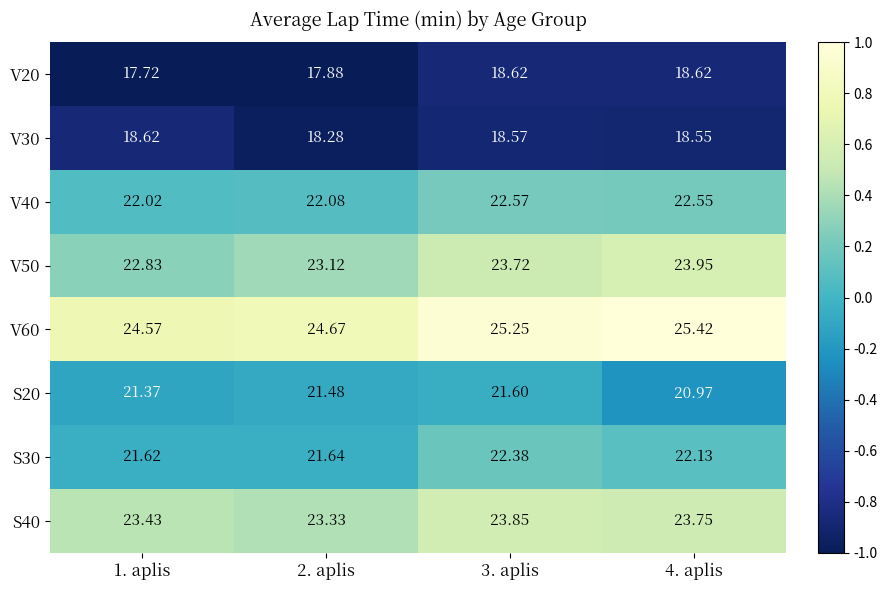

Is the value of S20 at 2. aplis greater than the value of V40 at 1. aplis?

No